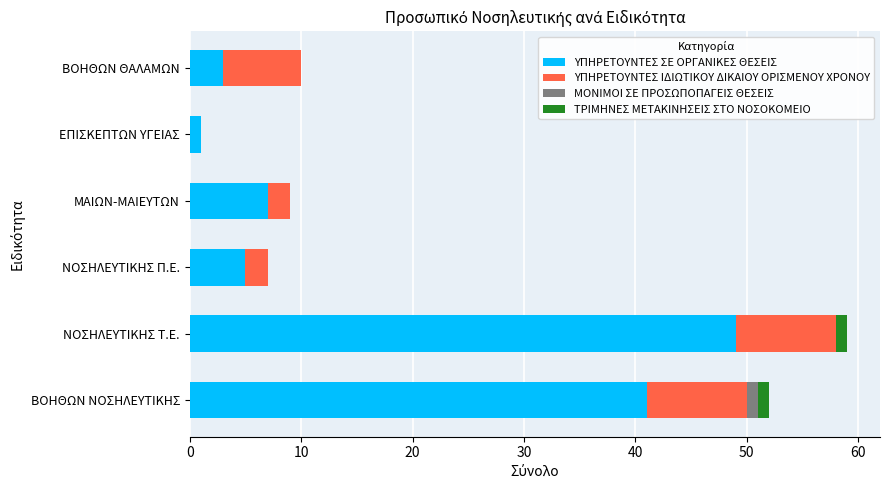

At which category is the sum across all series the highest?

ΝΟΣΗΛΕΥΤΙΚΗΣ Τ.Ε.